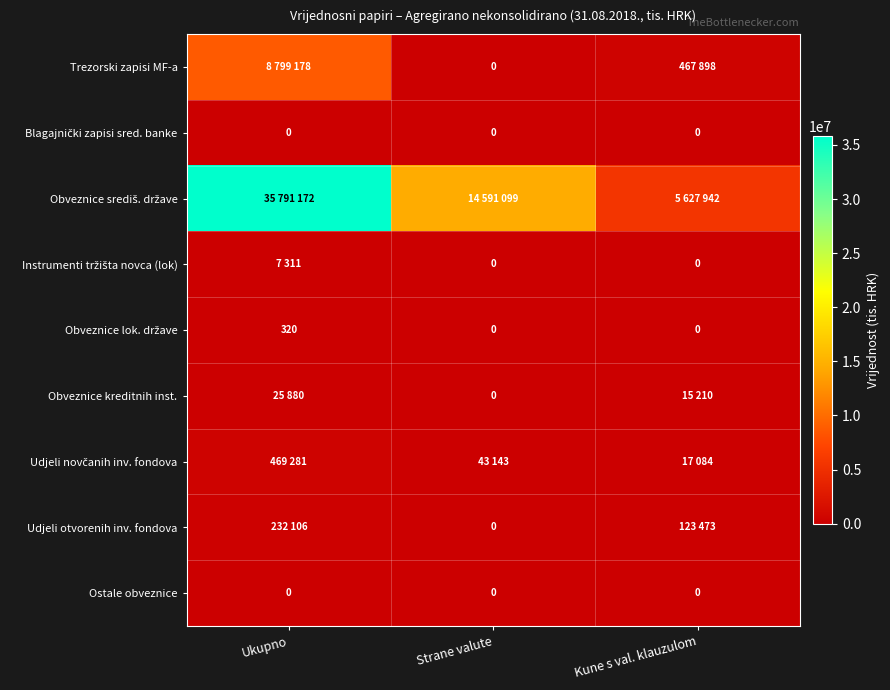

Is it true that Ostale obveznice equals 0 at Strane valute?

True